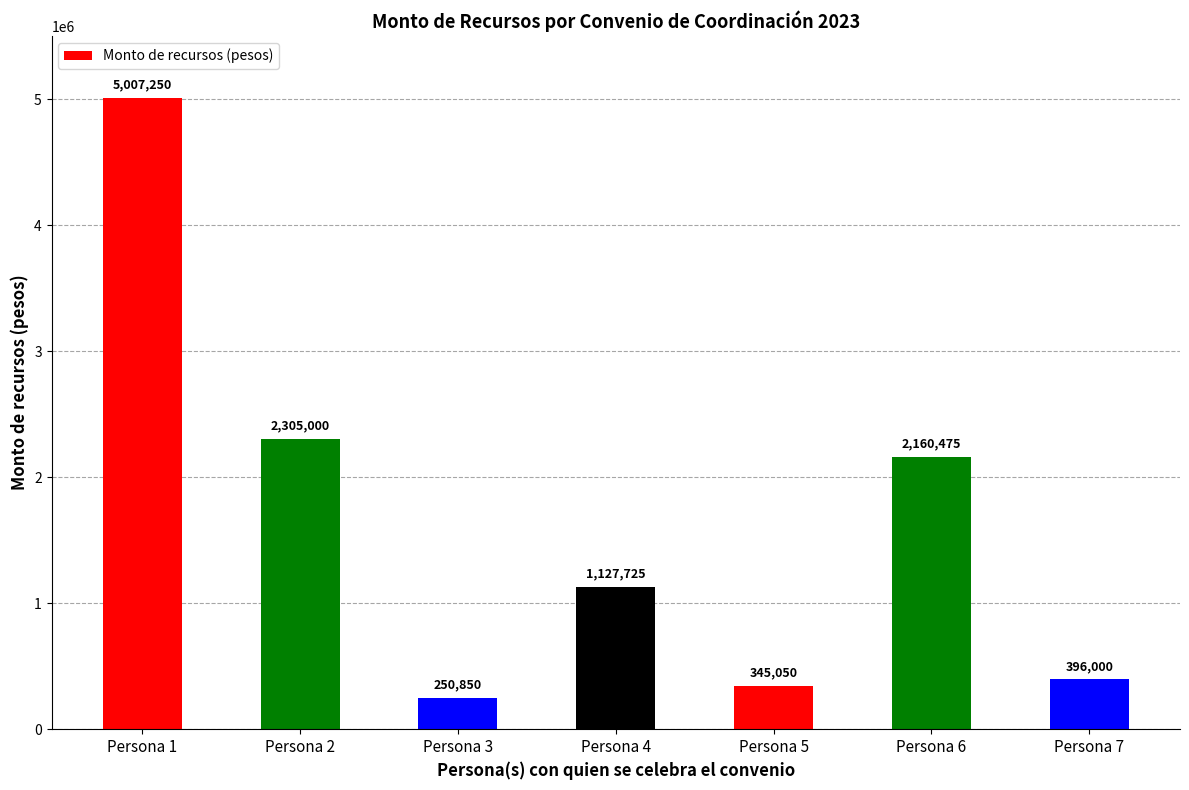

True or false: the data shows 250850 at Persona 3.

True